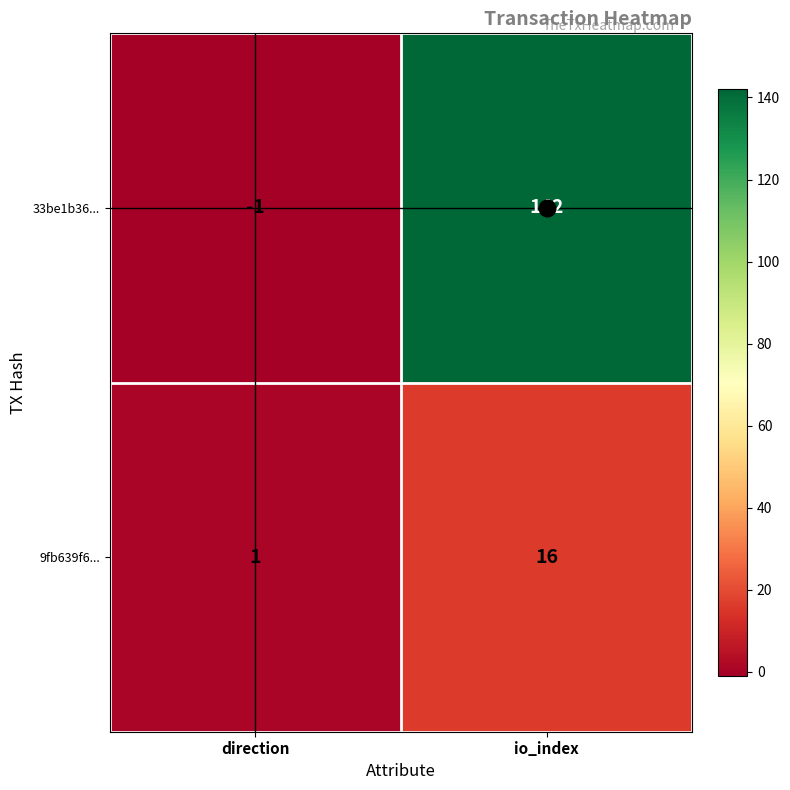

List the labels in order of 33be1b36... value, smallest first.

direction, io_index